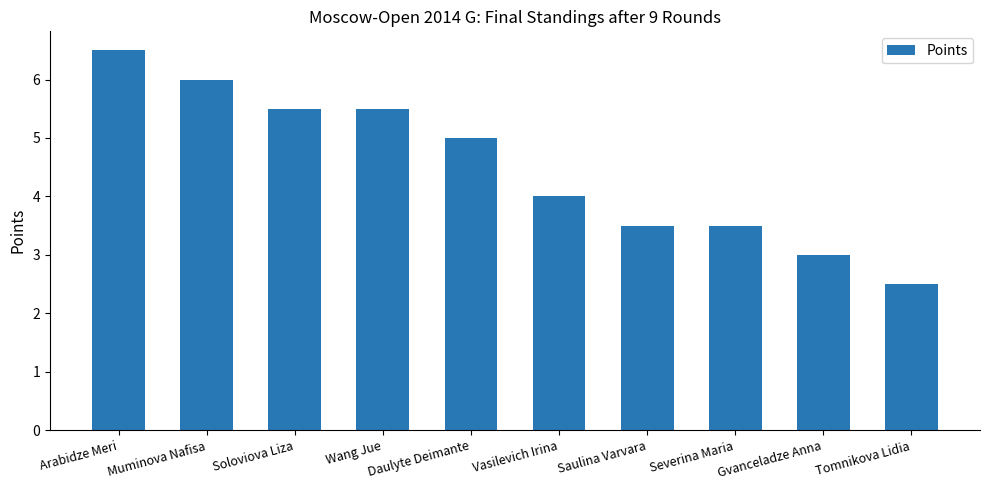

What is the change in value from Daulyte Deimante to Severina Maria?

-1.5